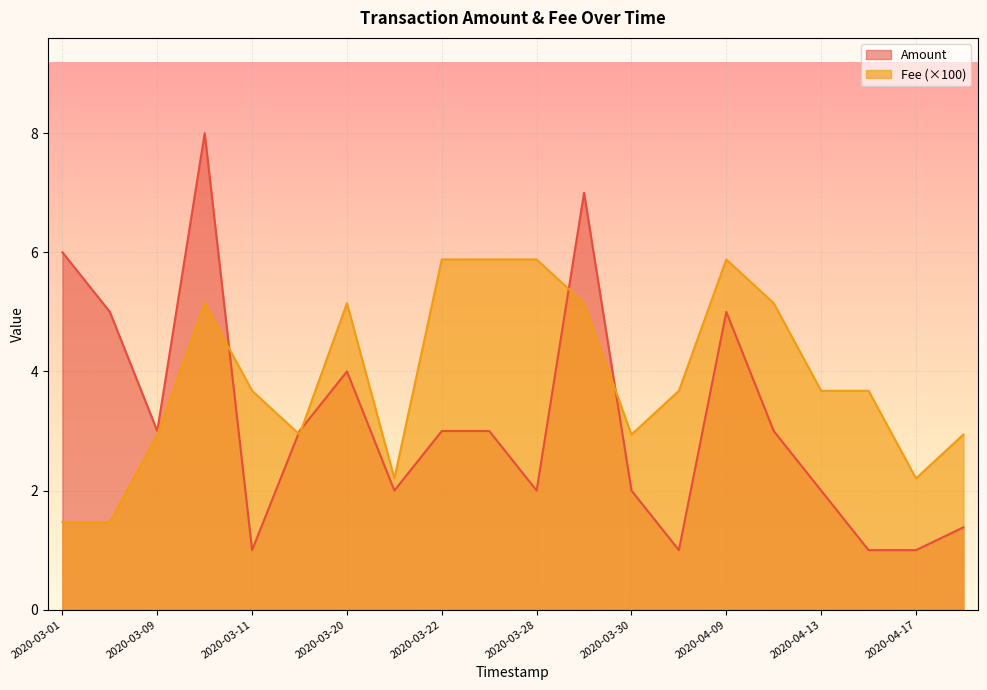

Where is Amount nearest to the value 4?

2020-03-20